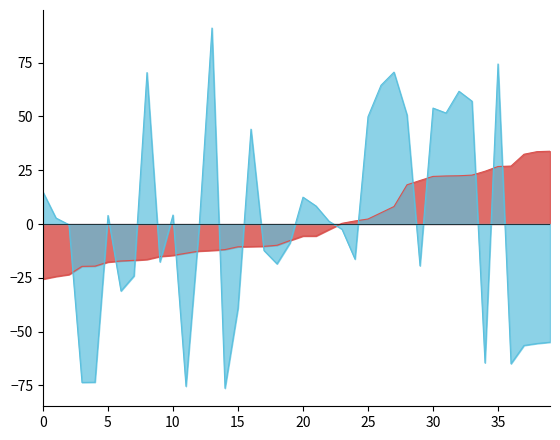

At which category is the sum across all series the highest?

35